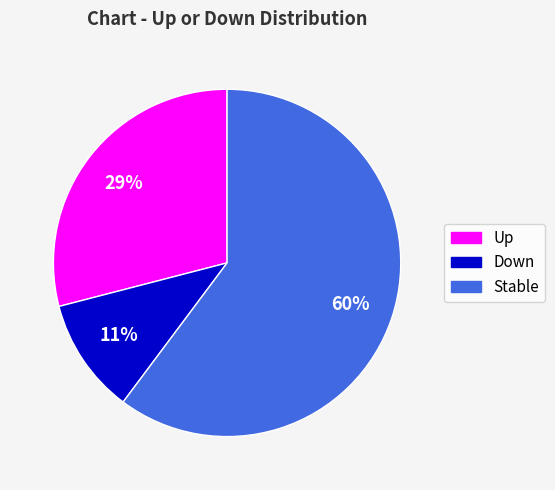

How many slices are in this pie chart?

3